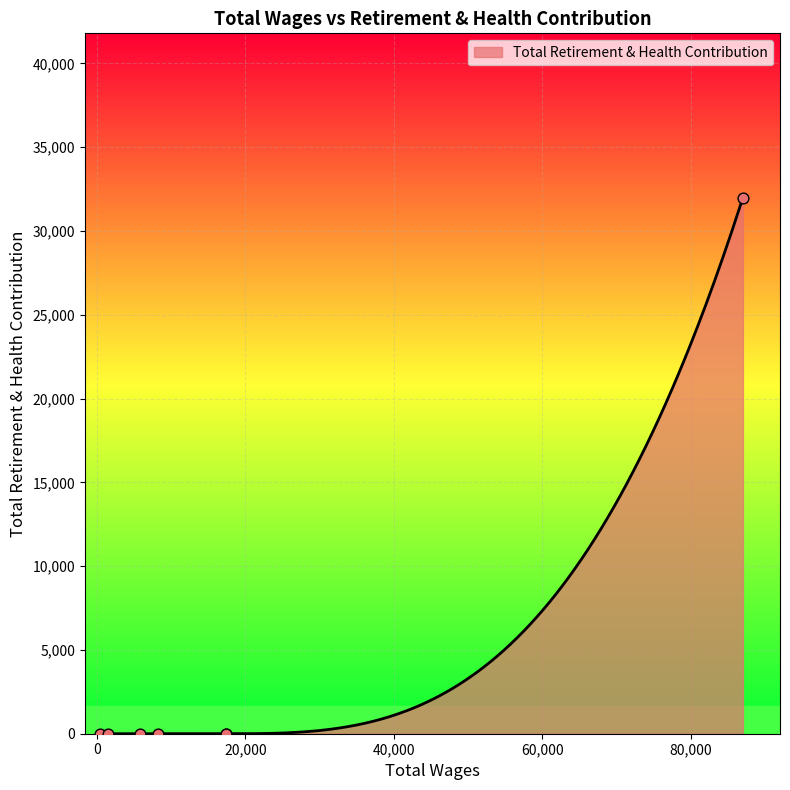

Which has a higher value, 8182.0 or 356.0?

8182.0